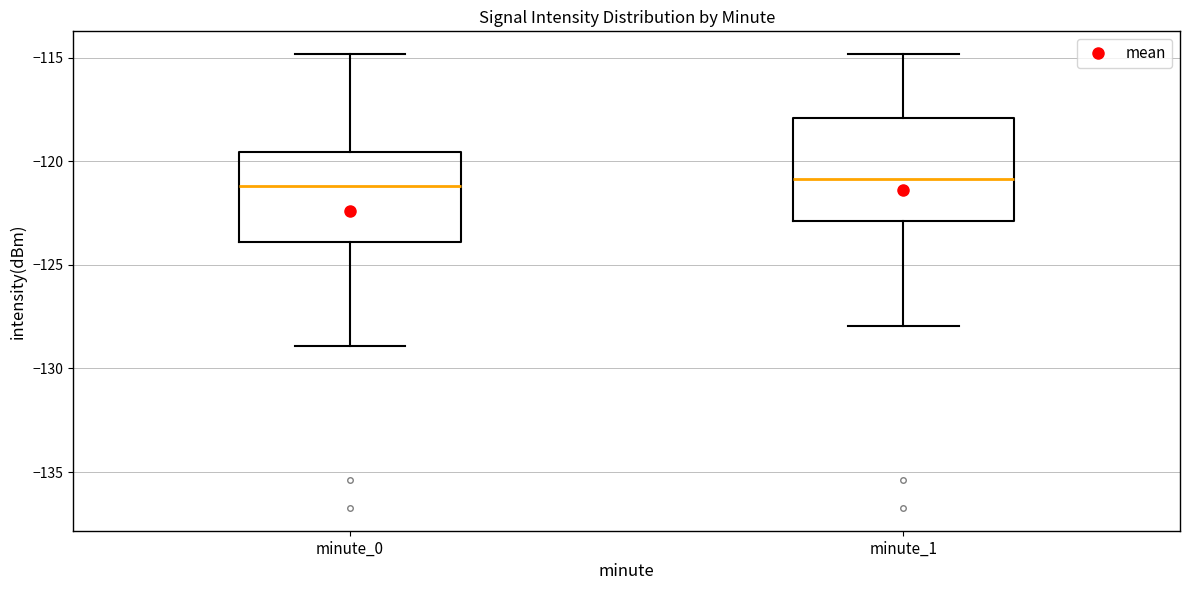

Reading left to right, transcribe this box plot: for each box, give where its median line is, the range the box spans, and where its two whiskers end, as read against the y-axis. The values are not printed on the chart, so give them approximately, as read against the axis.

minute_0: median -121.0, box -124.0 to -119.5, whiskers -129.0 to -115.0
minute_1: median -121.0, box -123.0 to -118.0, whiskers -128.0 to -115.0